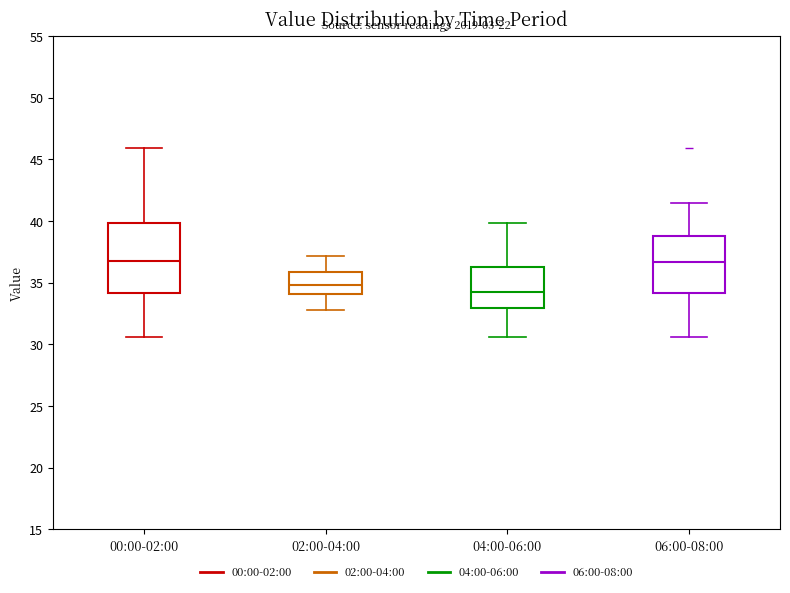

Where does the median line of the box for 00:00-02:00 sit on the y-axis? The values are not printed on the chart, so give them approximately, as read against the axis.

36.5